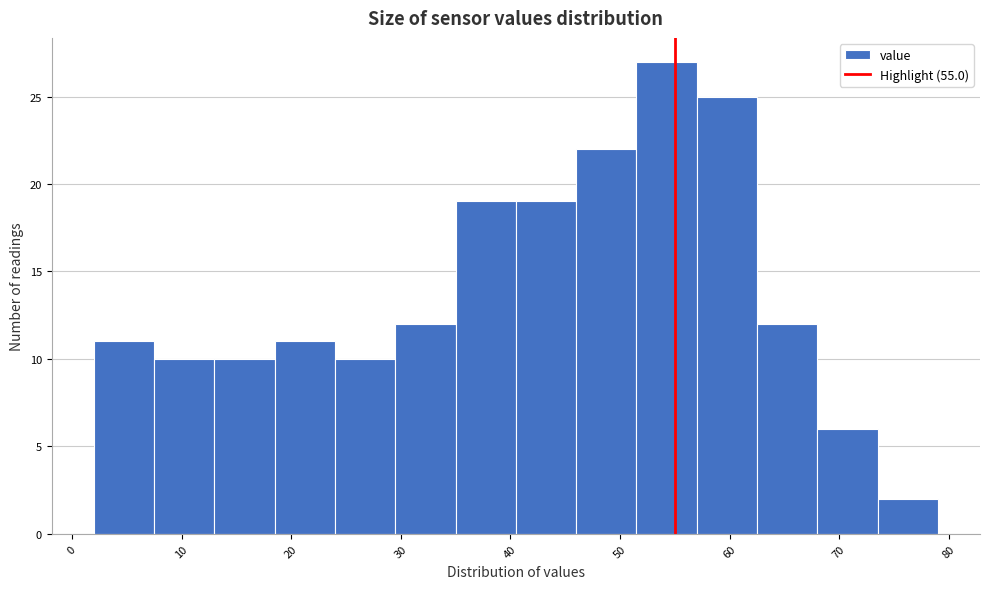

Which range on the x-axis has the tallest bar?

51.5 to 57.0